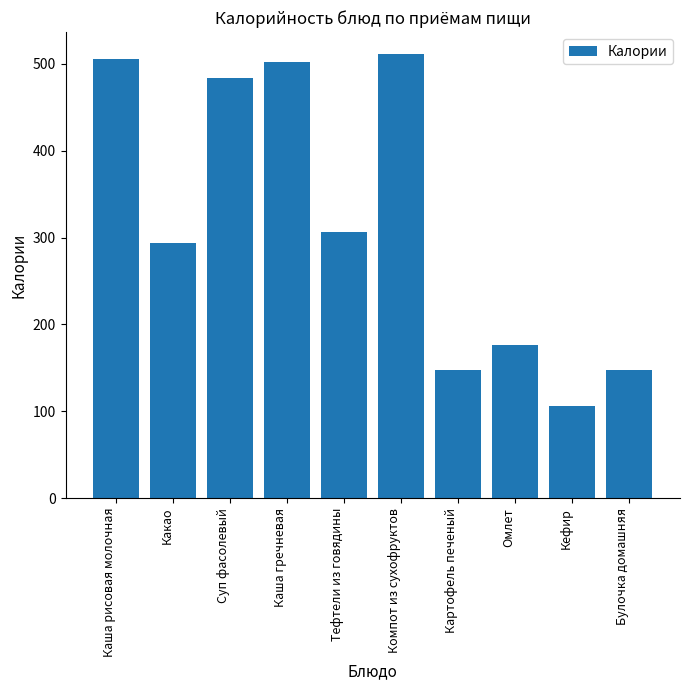

Which category has the lowest value across all series?

Кефир